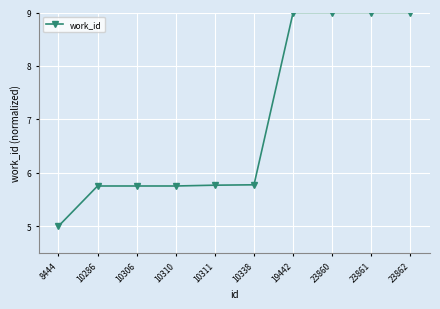

What is the smallest value displayed?

5.0